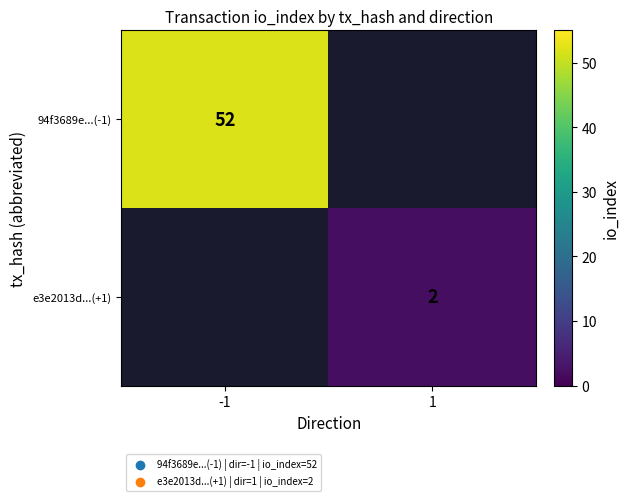

Which category has the lowest value across all series?

1